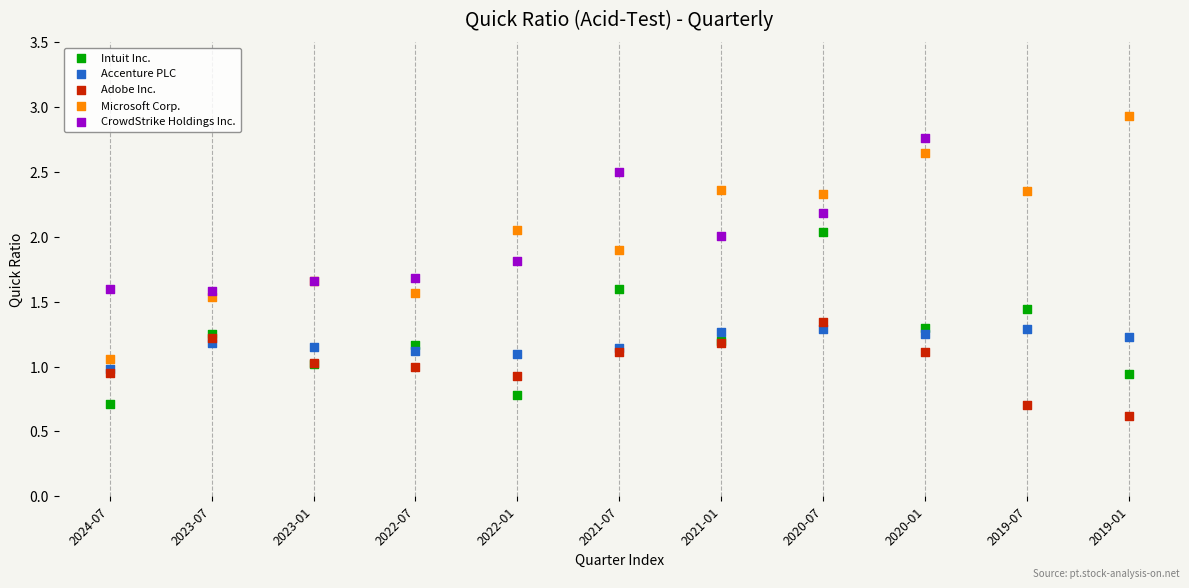

Which series contains the lowest Y value?

Adobe Inc.